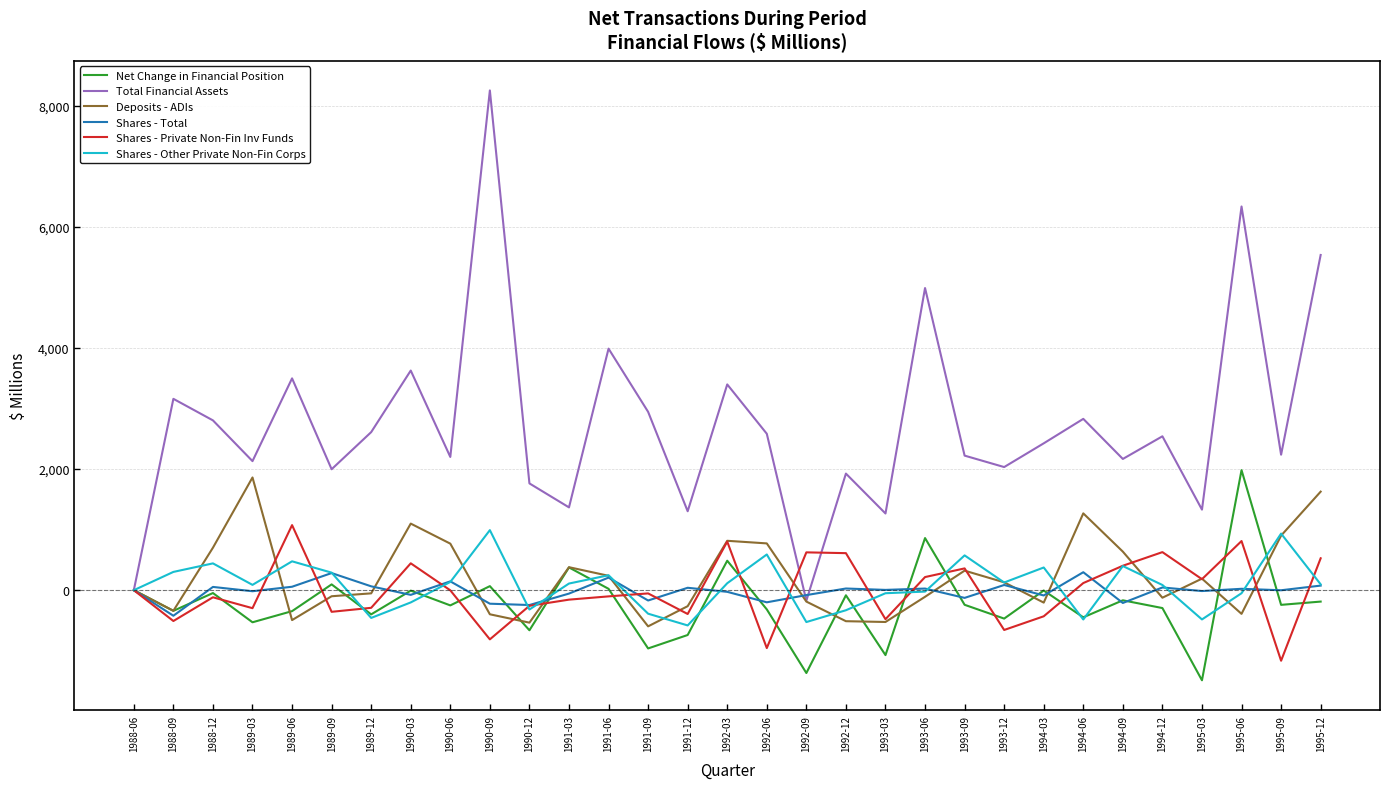

Which series changed the most between 1992-09 and 1992-12?

Total Financial Assets